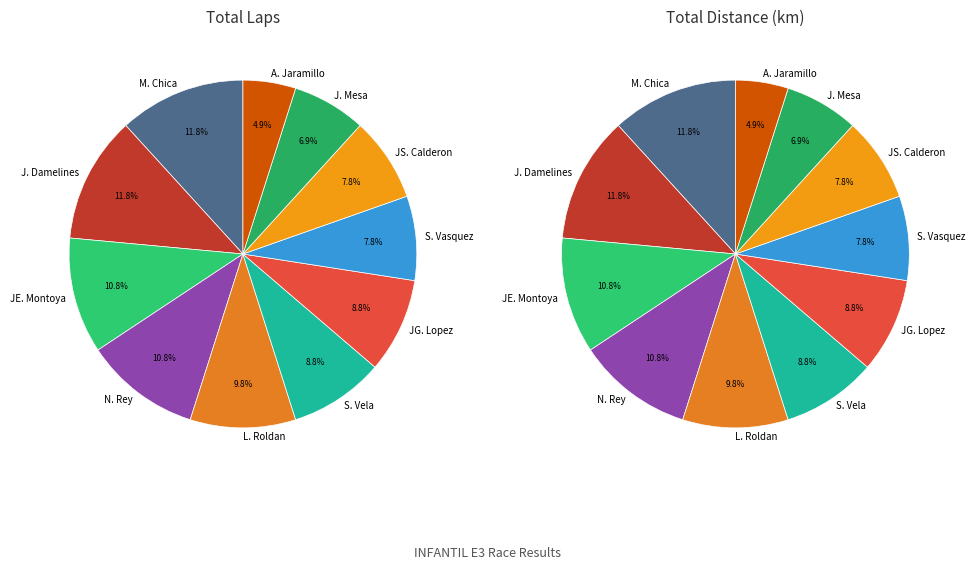

Combined, do JUAN SEBASTIAN CALDERON ROJAS and SEBASTIAN VELA VILLA account for over 50%?

No